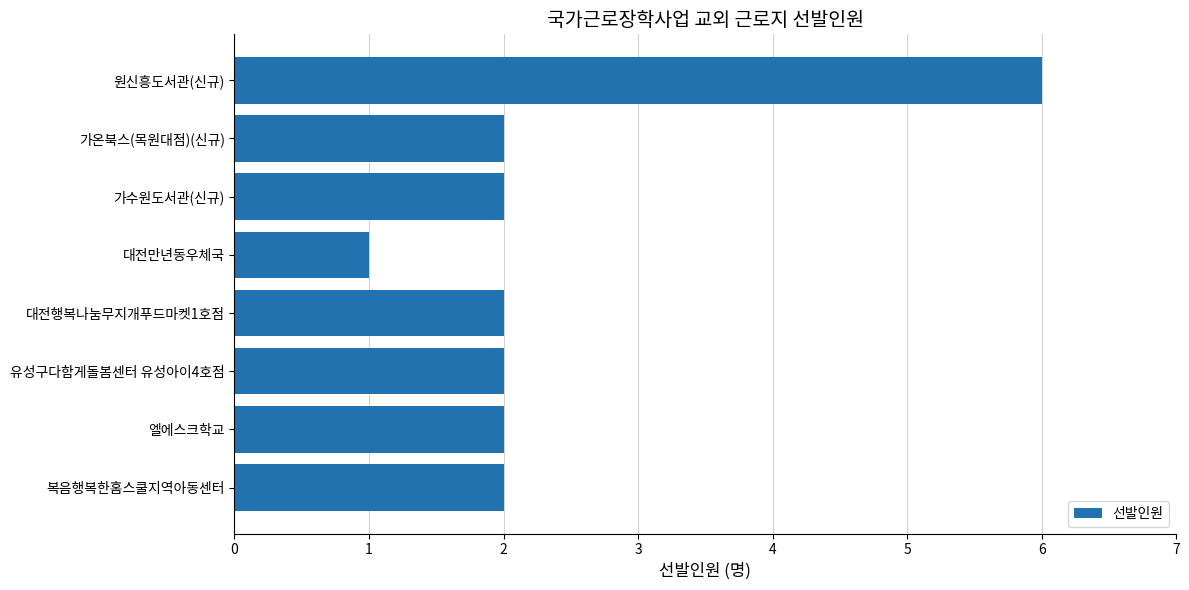

Which has a higher value, 대전만년동우체국 or 엘에스크학교?

엘에스크학교